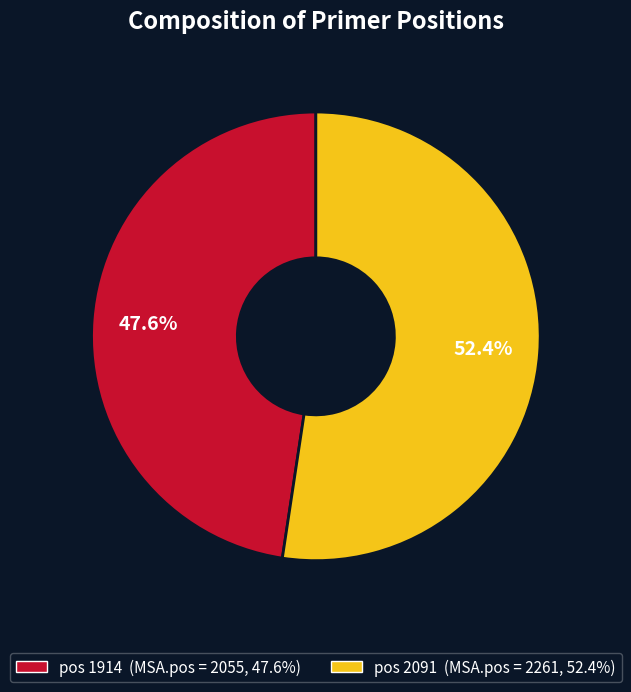

Is there a majority slice in this chart?

Yes